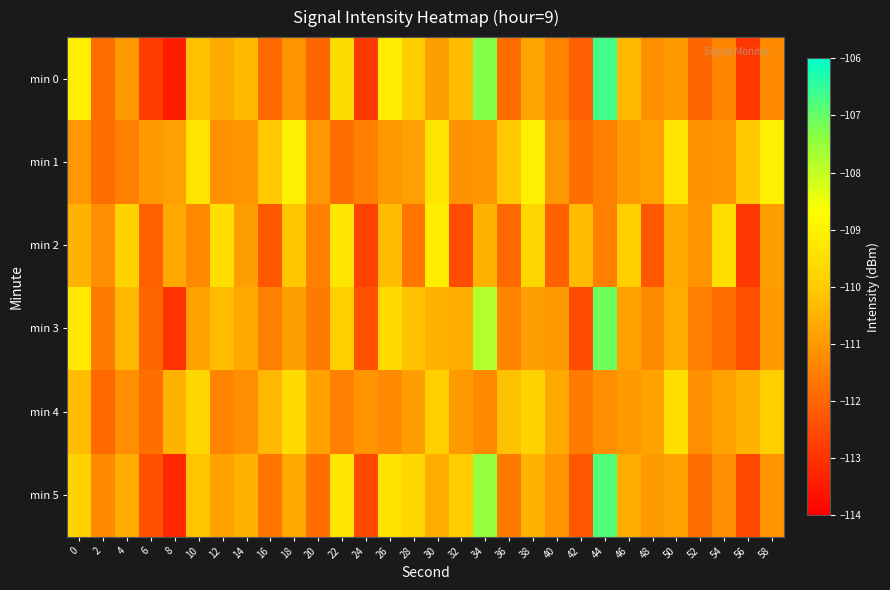

Reading right to left, what are all the values shown in this chart?

min 0: 58=-111.3	56=-112.9	54=-111.4	52=-112.0	50=-111.0	48=-111.2	46=-110.4	44=-106.7	42=-112.1	40=-111.4	38=-110.8	36=-111.8	34=-107.3	32=-110.2	30=-110.9	28=-109.9	26=-109.1	24=-112.9	22=-109.6	20=-112.0	18=-111.1	16=-111.9	14=-110.3	12=-110.7	10=-110.2	8=-113.4	6=-112.8	4=-111.0	2=-111.9	0=-109.1
min 1: 58=-109.1	56=-110.1	54=-111.1	52=-111.1	50=-109.4	48=-110.9	46=-111.0	44=-111.5	42=-111.8	40=-111.0	38=-109.1	36=-110.1	34=-111.1	32=-111.1	30=-109.4	28=-110.9	26=-111.0	24=-111.5	22=-111.8	20=-111.0	18=-109.1	16=-110.1	14=-111.1	12=-111.1	10=-109.4	8=-110.9	6=-111.0	4=-111.5	2=-111.8	0=-111.0
min 2: 58=-110.9	56=-112.9	54=-109.5	52=-111.1	50=-110.7	48=-112.3	46=-109.9	44=-111.5	42=-110.3	40=-112.1	38=-109.7	36=-111.9	34=-110.5	32=-112.5	30=-109.1	28=-111.7	26=-110.3	24=-112.7	22=-109.3	20=-111.5	18=-110.1	16=-112.3	14=-110.9	12=-109.5	10=-111.3	8=-110.7	6=-112.1	4=-109.8	2=-111.2	0=-110.5
min 3: 58=-111.0	56=-112.4	54=-111.8	52=-111.5	50=-110.6	48=-111.3	46=-110.8	44=-107.1	42=-112.5	40=-111.0	38=-110.9	36=-111.4	34=-107.8	32=-110.6	30=-110.5	28=-110.2	26=-109.6	24=-112.4	22=-109.9	20=-111.6	18=-110.9	16=-111.5	14=-110.7	12=-110.3	10=-110.8	8=-113.0	6=-112.0	4=-110.4	2=-111.6	0=-109.2
min 4: 58=-109.9	56=-110.5	54=-110.8	52=-111.2	50=-109.5	48=-110.8	46=-111.0	44=-111.2	42=-111.6	40=-110.7	38=-109.8	36=-110.2	34=-111.3	32=-111.0	30=-109.9	28=-110.9	26=-111.3	24=-111.1	22=-111.5	20=-110.8	18=-109.6	16=-110.4	14=-111.2	12=-111.4	10=-109.7	8=-110.5	6=-111.8	4=-111.2	2=-111.9	0=-110.3
min 5: 58=-111.1	56=-112.6	54=-111.2	52=-111.8	50=-110.8	48=-111.0	46=-110.6	44=-106.8	42=-112.3	40=-111.1	38=-110.5	36=-111.6	34=-107.5	32=-110.0	30=-110.6	28=-109.7	26=-109.4	24=-112.6	22=-109.3	20=-111.8	18=-110.7	16=-111.7	14=-110.5	12=-110.8	10=-110.1	8=-113.2	6=-112.4	4=-110.6	2=-111.3	0=-109.8